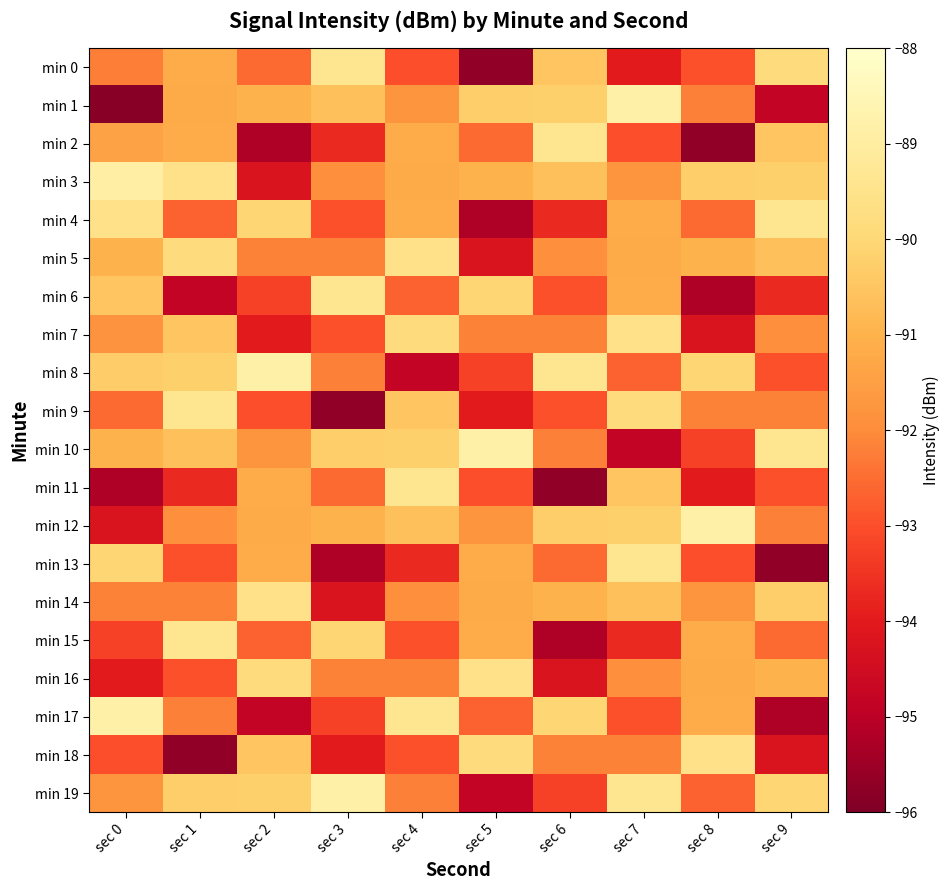

Which series has the largest range (max minus min)?

min 1